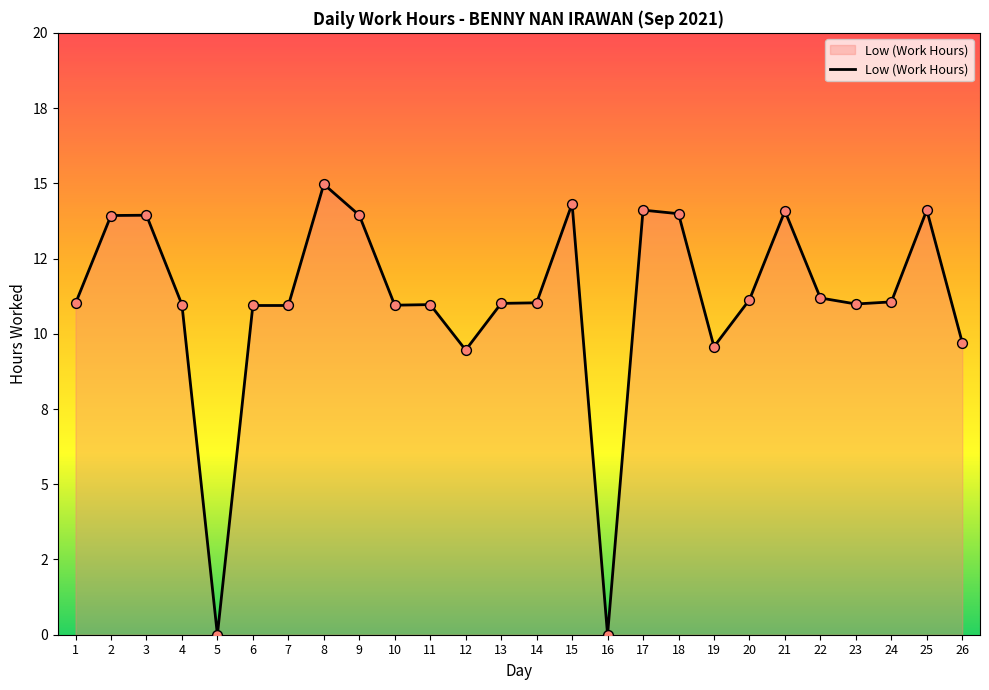

Does the chart have visible grid lines?

No